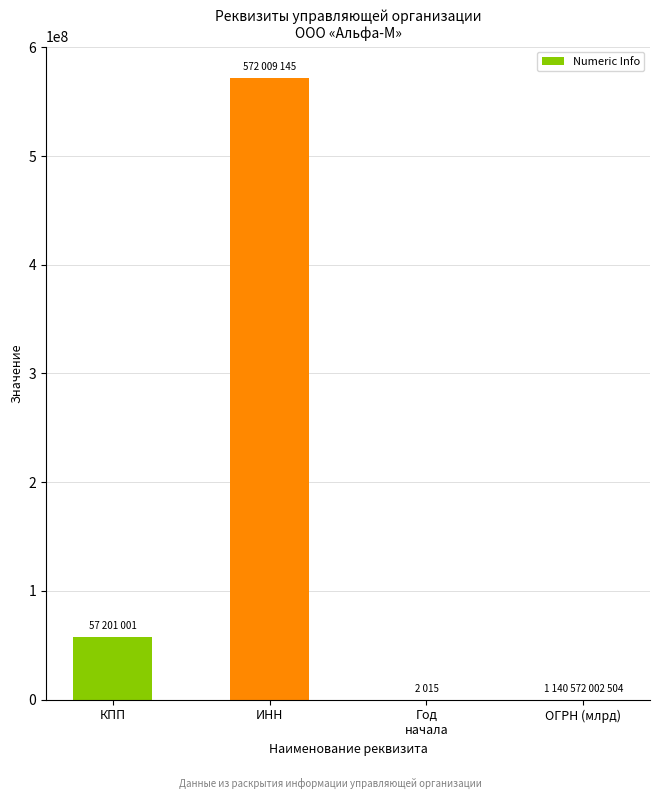

What value does the data have at КПП?

57201001.0